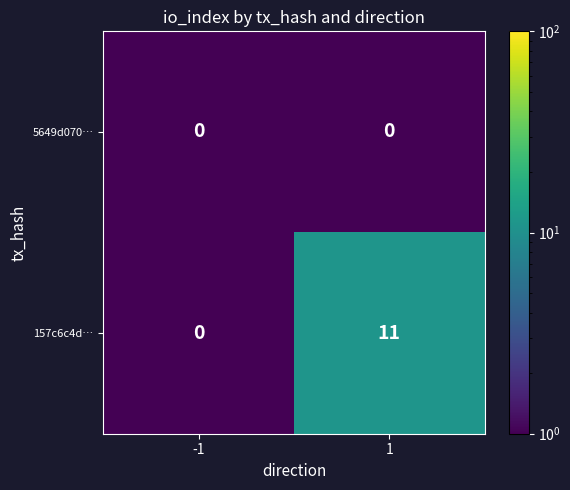

Which series has the largest total across all categories?

157c6c4d…